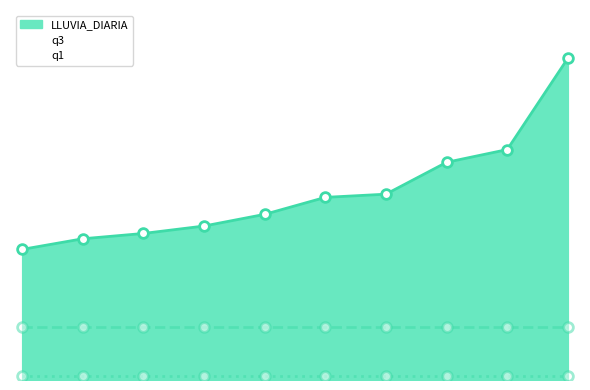

What is the sum of the q3 values at 2022-11-08 and 2021-11-04?

20.0